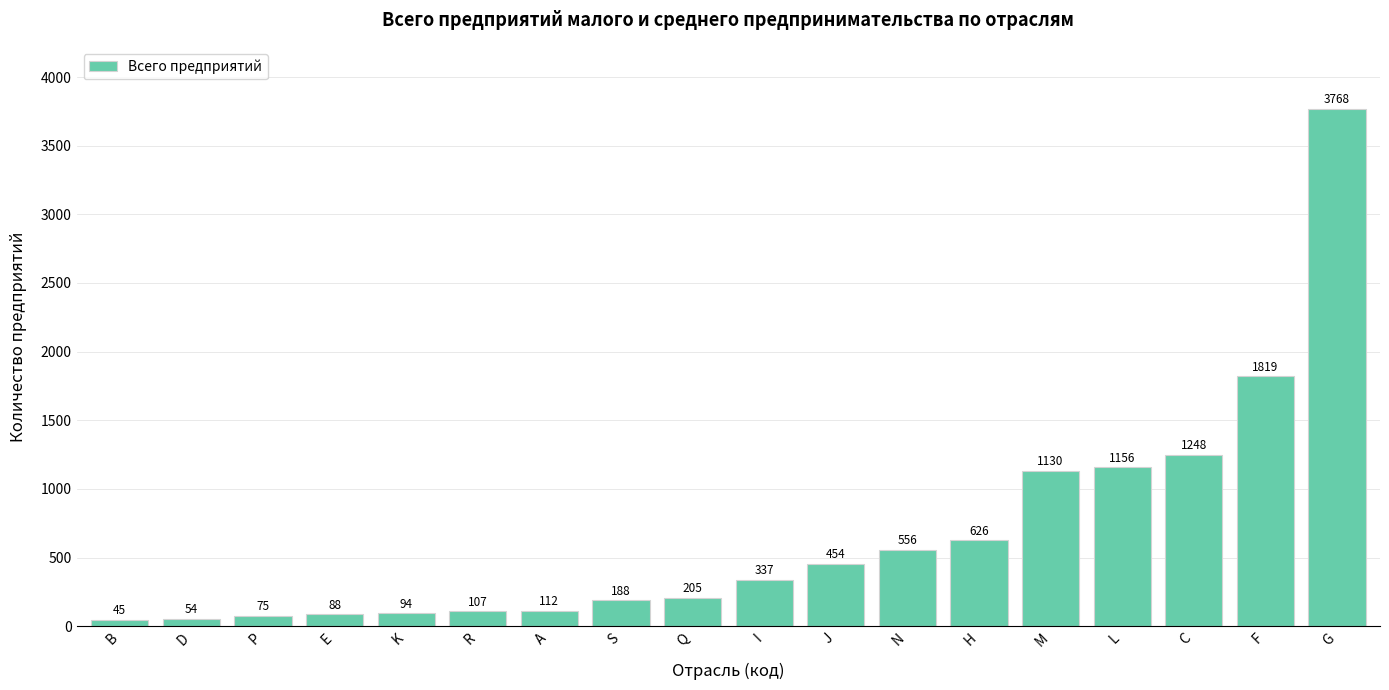

True or false: the data shows 589 at I.

False